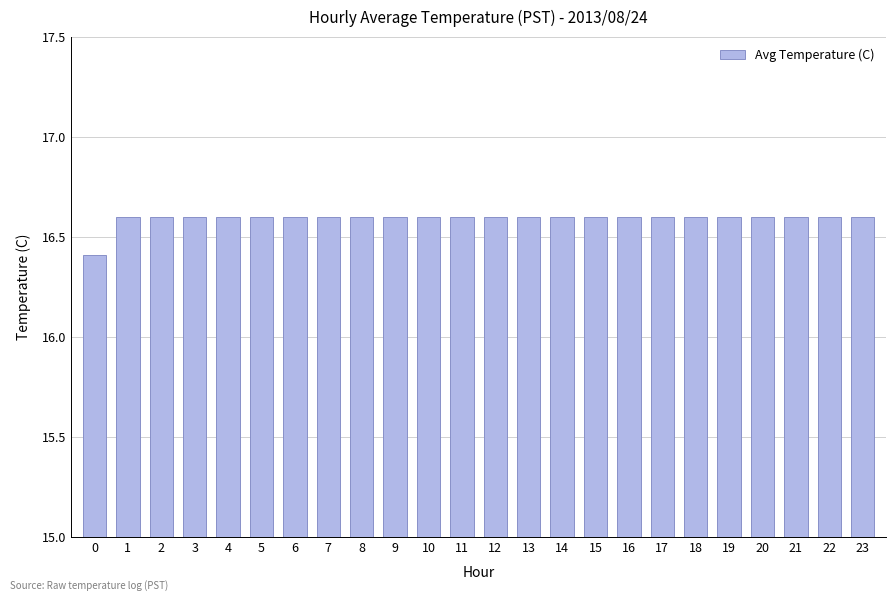

What is the value of the 17th bar from the left?

16.6